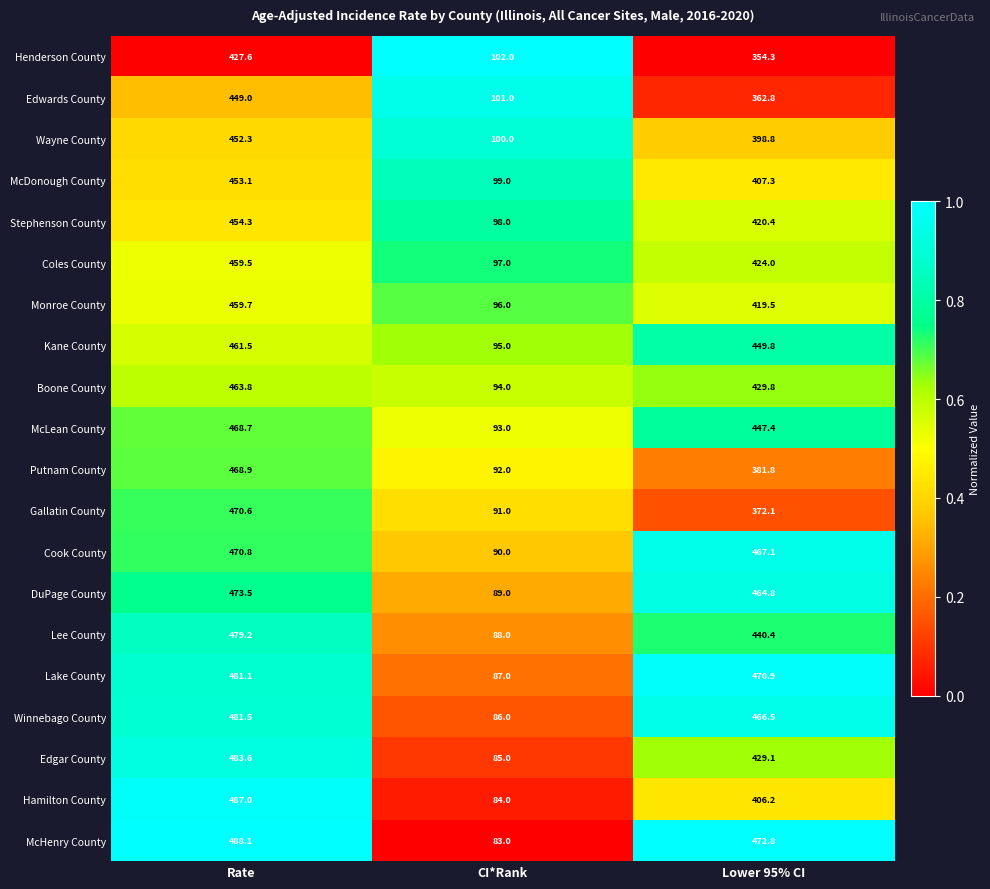

What is the highest value of the DuPage County series?

473.5